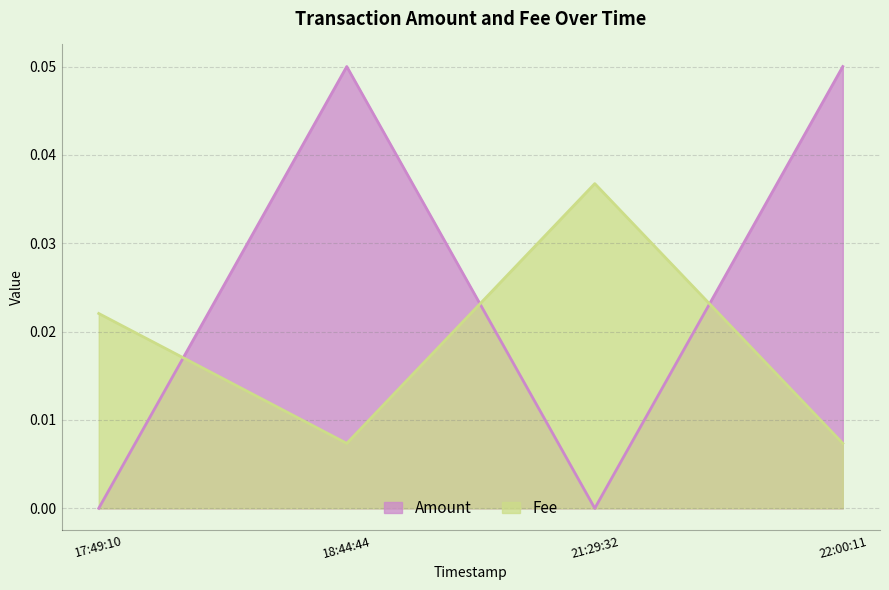

What is the greatest value displayed?

0.1